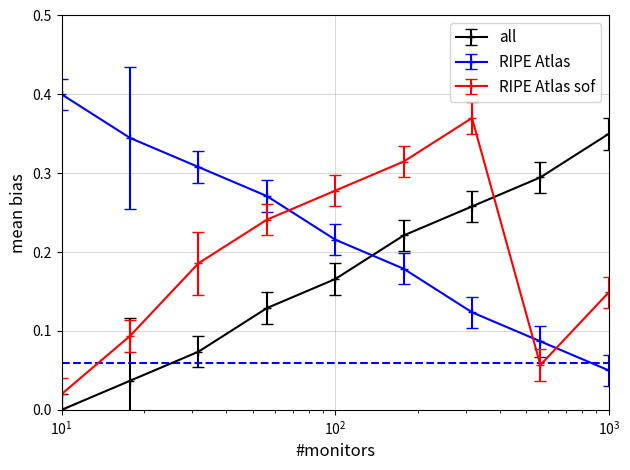

What are all the series names shown in the legend?

all, RIPE Atlas, RIPE Atlas sof